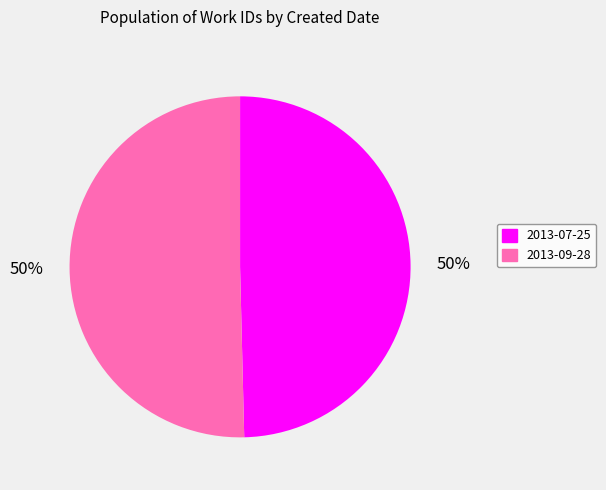

How many slices are in this pie chart?

2